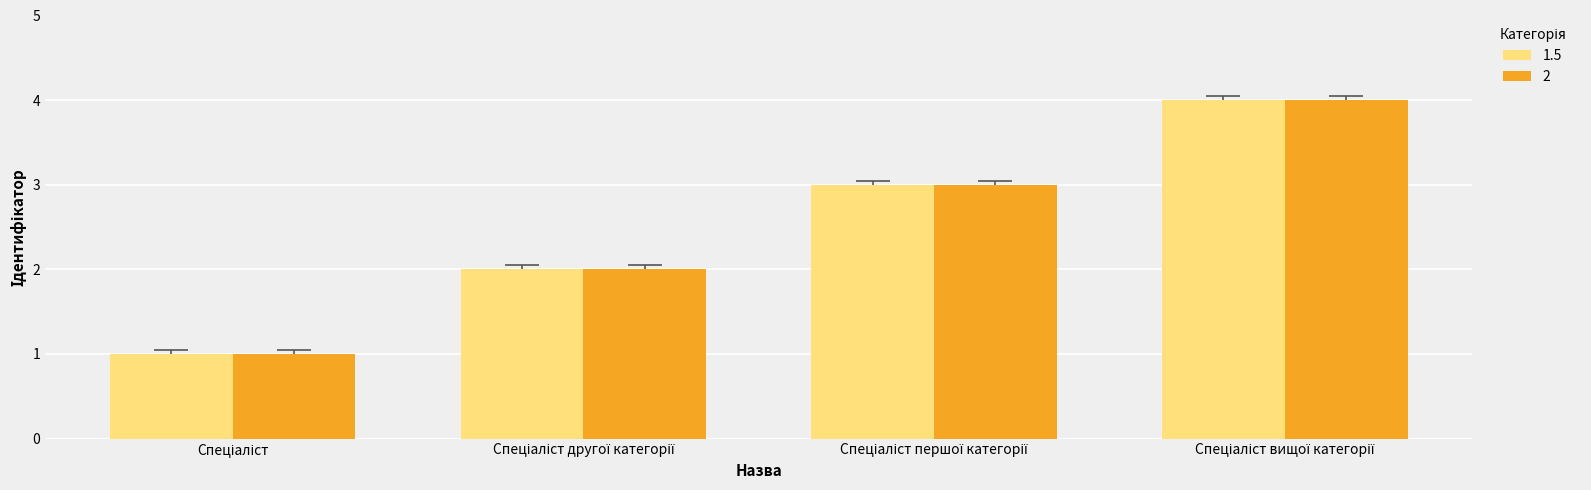

What is the highest value of the 1.5 series?

4